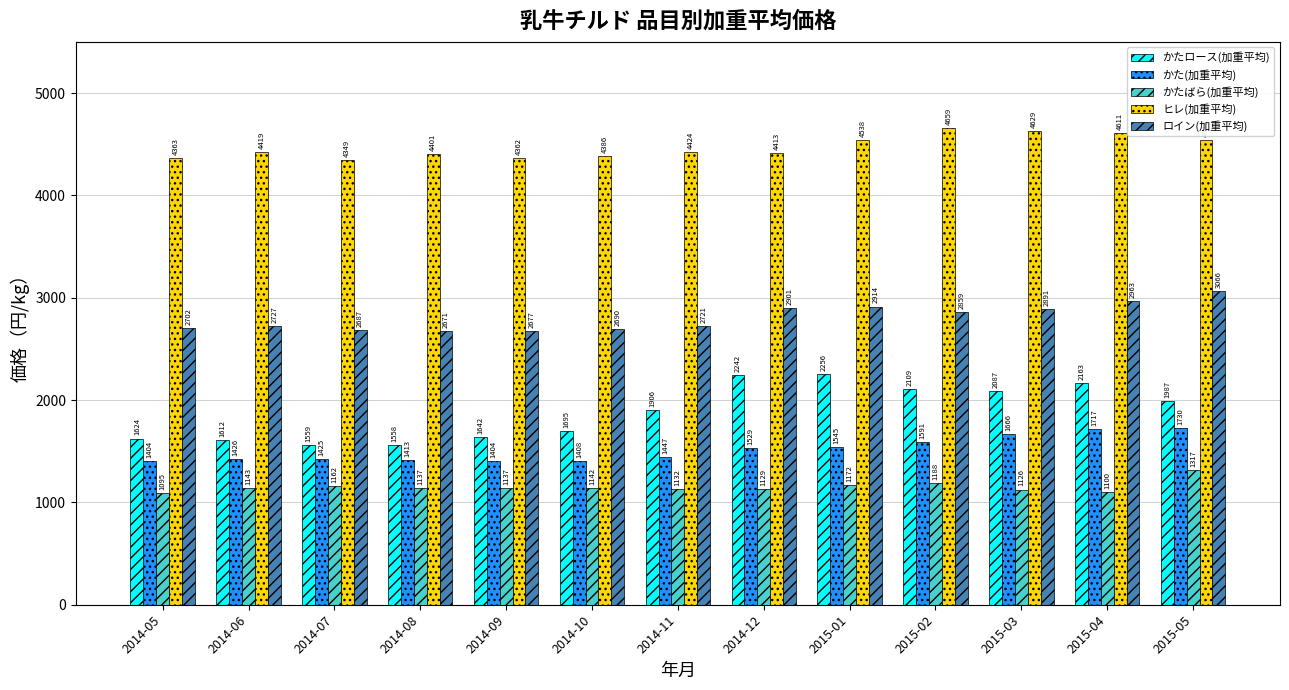

How many bars are there in each group?

5